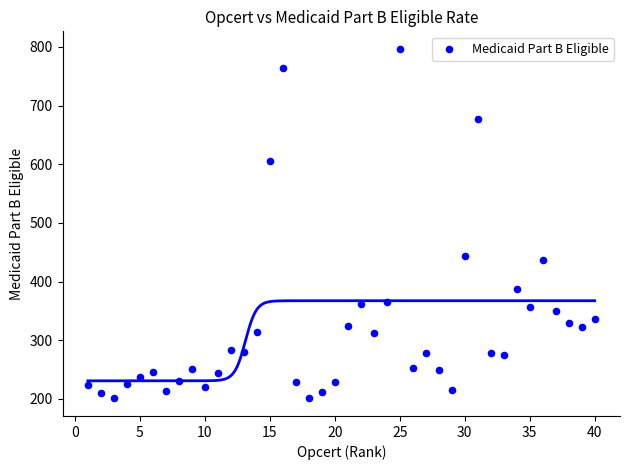

What is the range of X values (max minus min)?

39.0